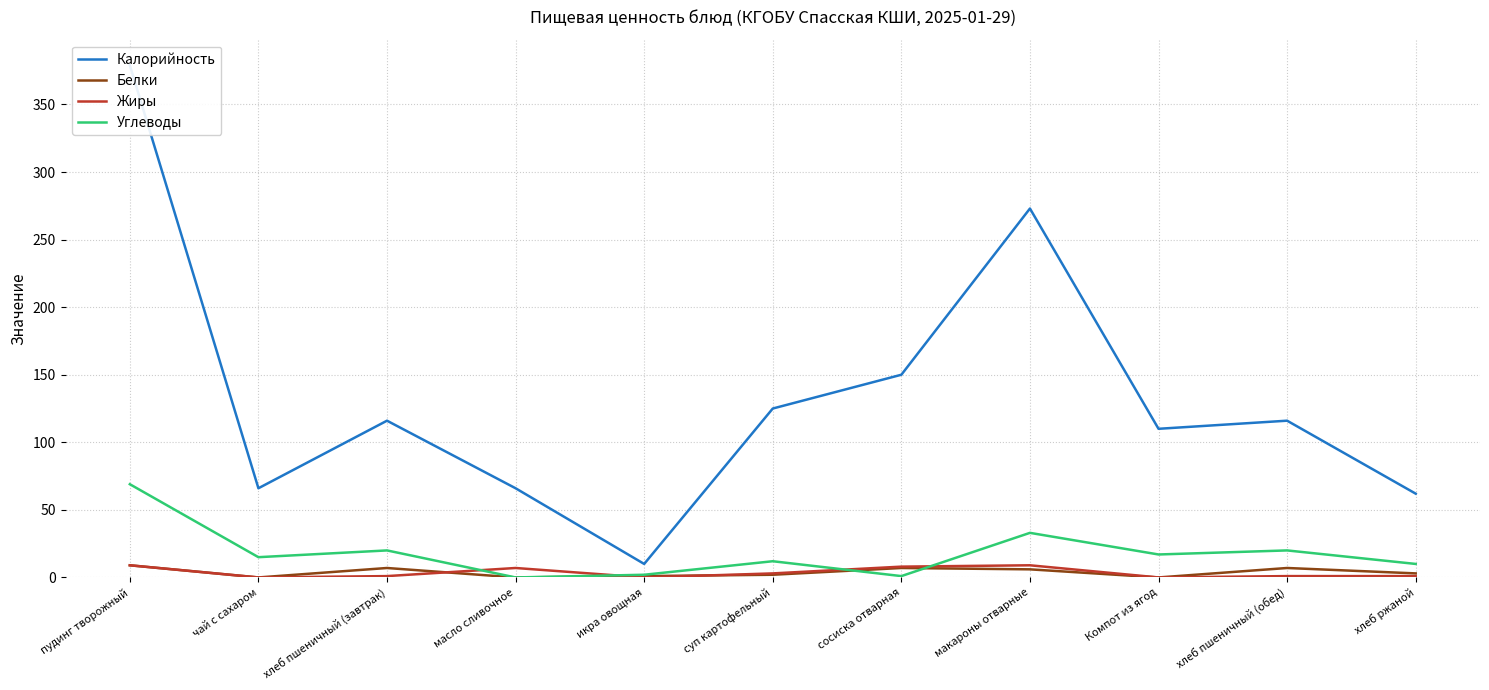

Reading right to left, transcribe all the data shown in this chart.

Калорийность: хлеб ржаной=62	хлеб пшеничный (обед)=116	Компот из ягод=110	макароны отварные=273	сосиска отварная=150	суп картофельный=125	икра овощная=10	масло сливочное=66	хлеб пшеничный (завтрак)=116	чай с сахаром=66	пудинг творожный=379
Белки: хлеб ржаной=3	хлеб пшеничный (обед)=7	Компот из ягод=0	макароны отварные=6	сосиска отварная=7	суп картофельный=2	икра овощная=1	масло сливочное=0	хлеб пшеничный (завтрак)=7	чай с сахаром=0	пудинг творожный=9
Жиры: хлеб ржаной=1	хлеб пшеничный (обед)=1	Компот из ягод=0	макароны отварные=9	сосиска отварная=8	суп картофельный=3	икра овощная=0	масло сливочное=7	хлеб пшеничный (завтрак)=1	чай с сахаром=0	пудинг творожный=9
Углеводы: хлеб ржаной=10	хлеб пшеничный (обед)=20	Компот из ягод=17	макароны отварные=33	сосиска отварная=1	суп картофельный=12	икра овощная=2	масло сливочное=0	хлеб пшеничный (завтрак)=20	чай с сахаром=15	пудинг творожный=69